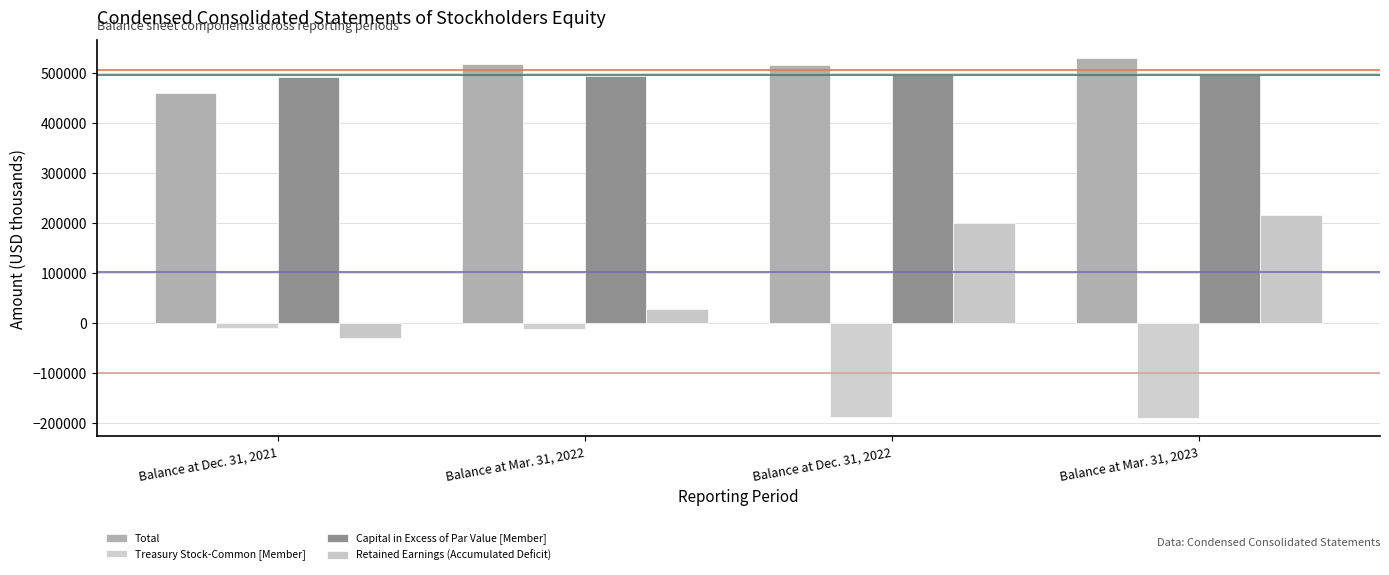

What are all the series names shown in the legend?

Total, Treasury Stock-Common [Member], Capital in Excess of Par Value [Member], Retained Earnings (Accumulated Deficit)